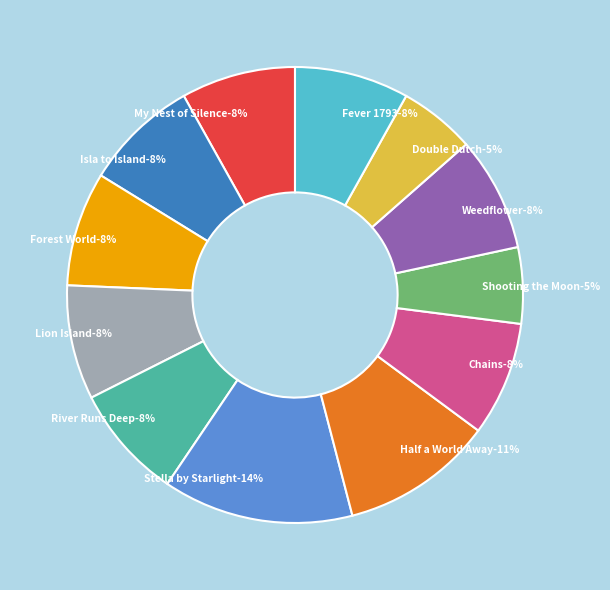

To the nearest percent, what percentage of the pie is My Nest of Silence?

8%